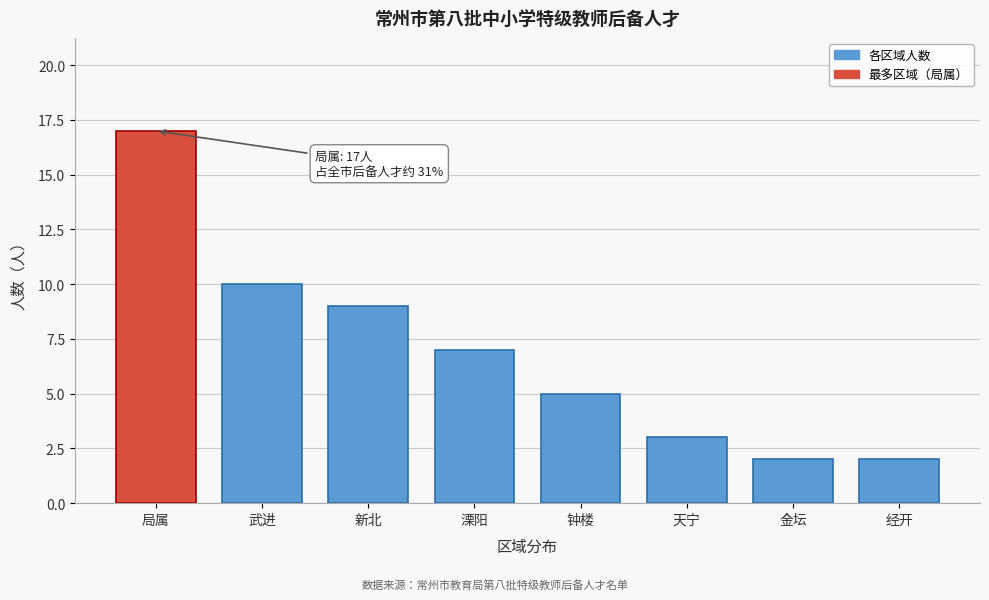

Reading left to right, list all the values displayed in this chart.

17	10	9	7	5	3	2	2